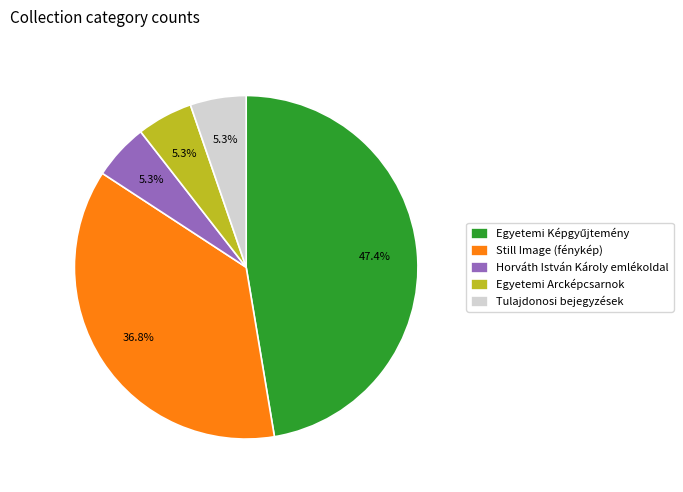

What portion of the pie excludes Tulajdonosi bejegyzések?

94.7%